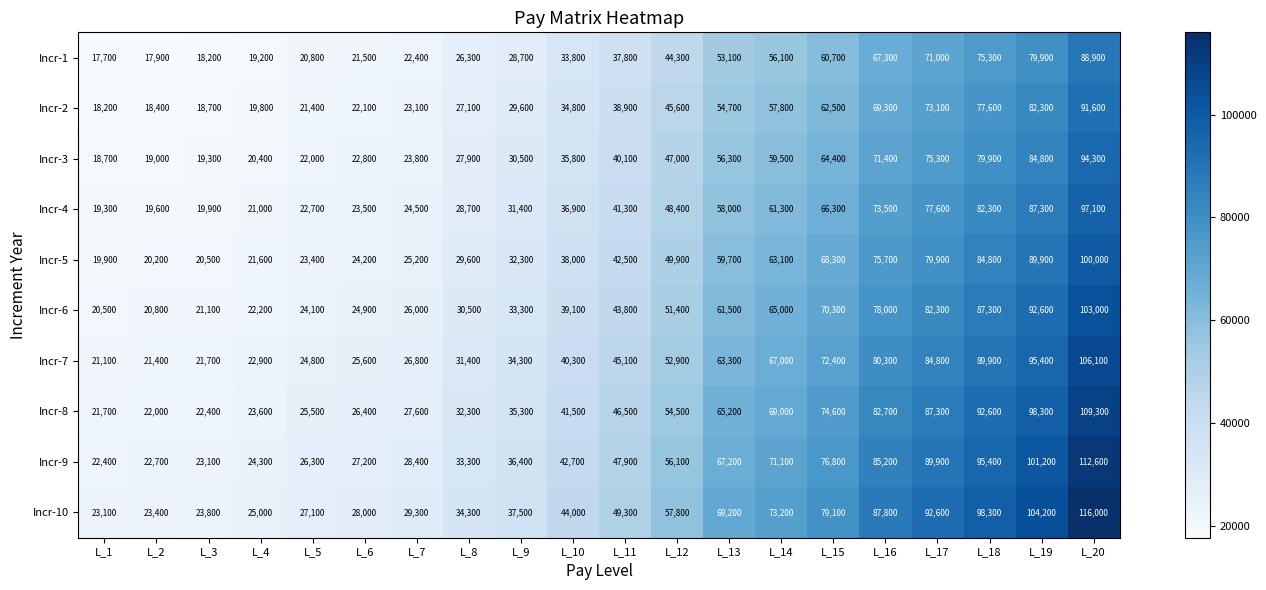

Is it true that Incr-7 equals 35558 at L_12?

False